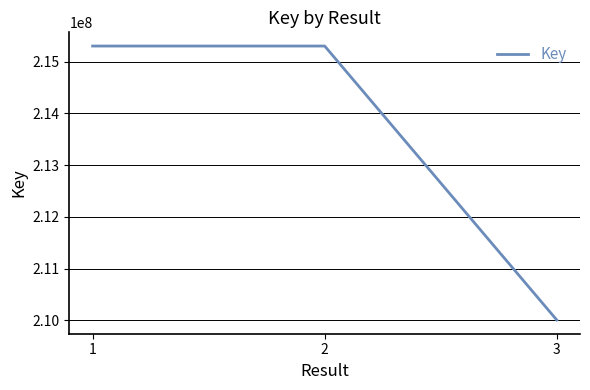

Read the value at 2, to the nearest 10.

215303240